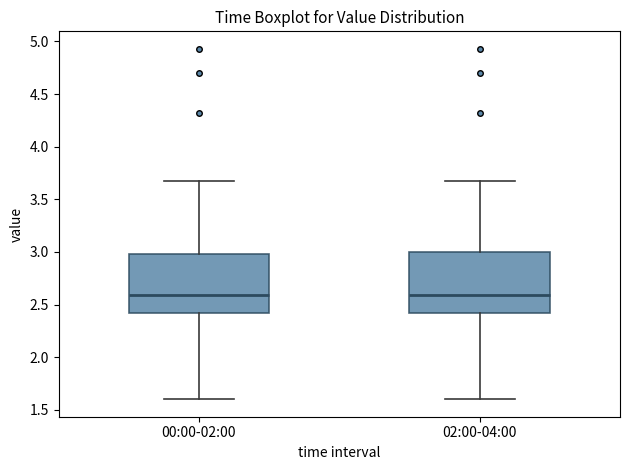

Where is the lower edge of the box for 02:00-04:00 on the y-axis? The values are not printed on the chart, so give them approximately, as read against the axis.

2.40